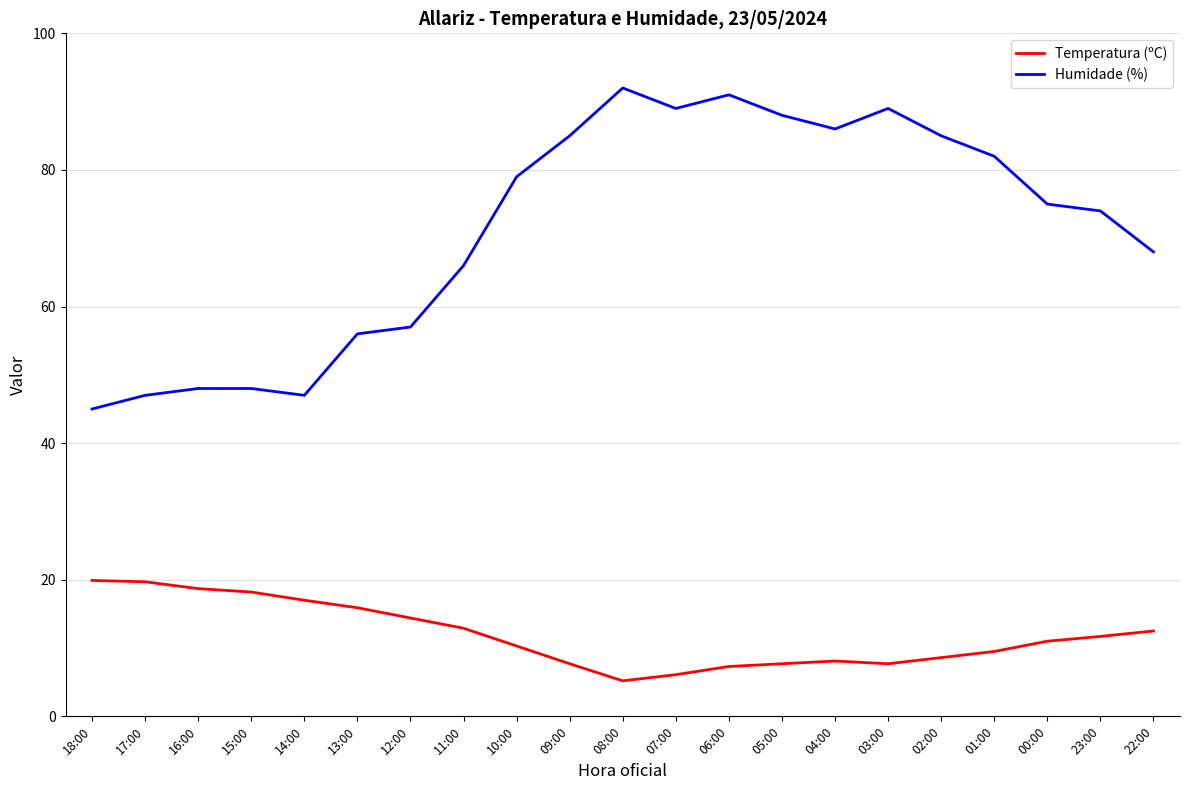

What is the average value of the Humidade (%) series?

71.3